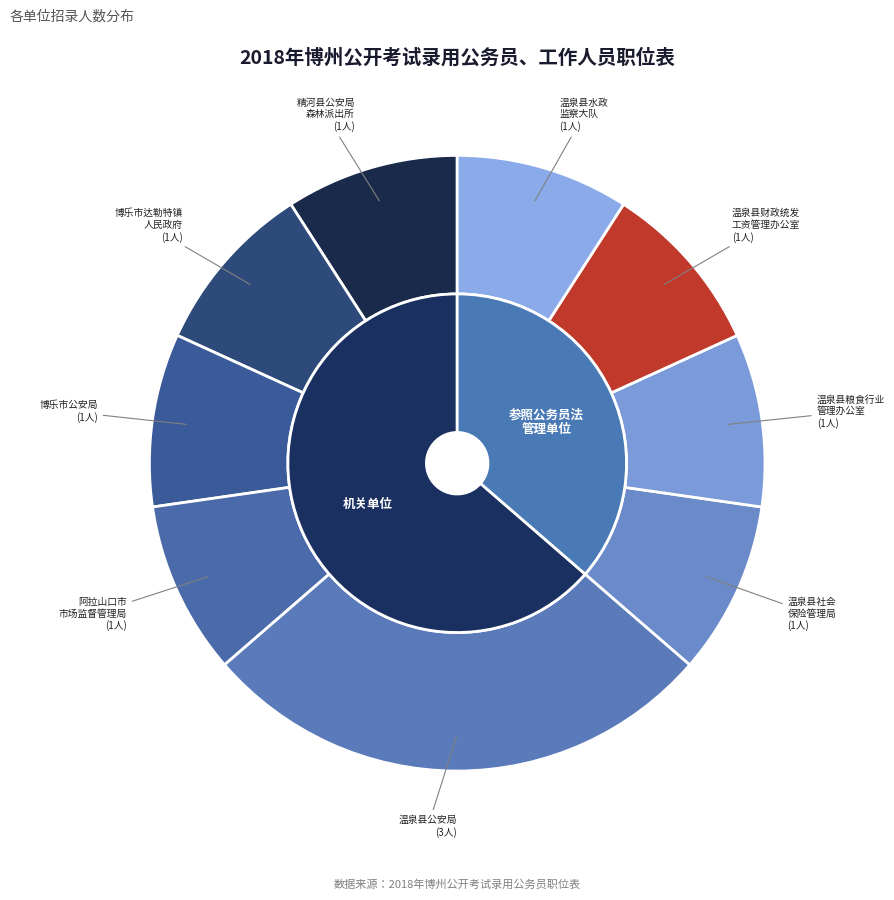

Does 温泉县社会保险管理局 represent more than half of the total?

No